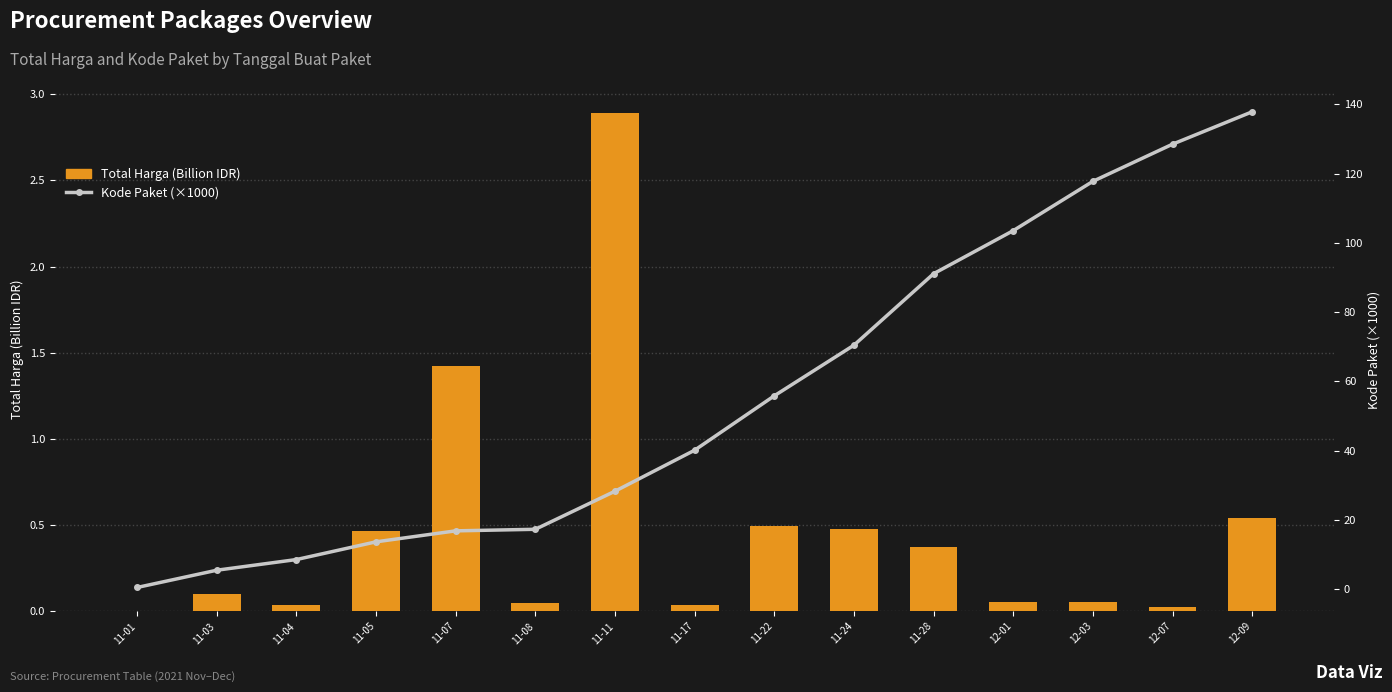

What is the label of the 4th bar from the left?

11-05